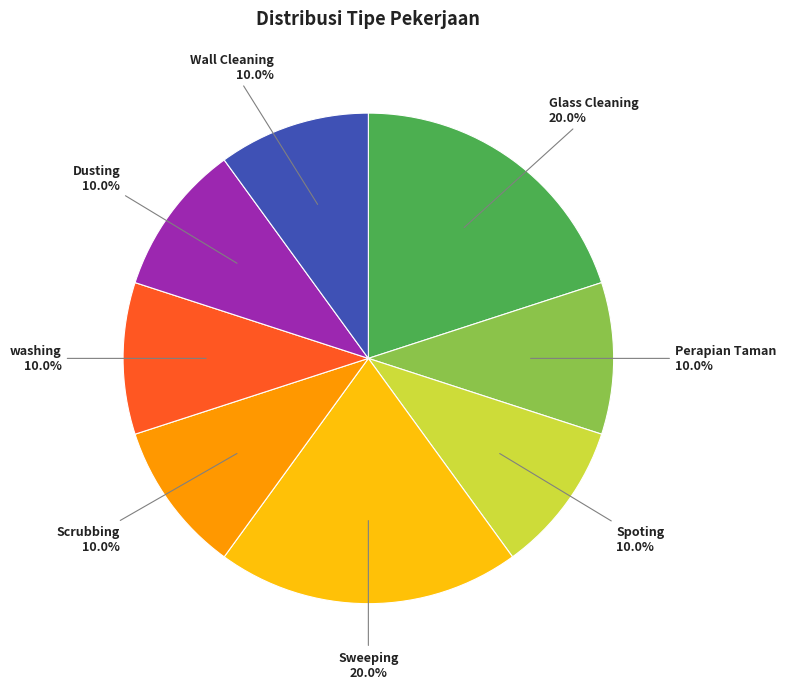

How many slices are in this pie chart?

8